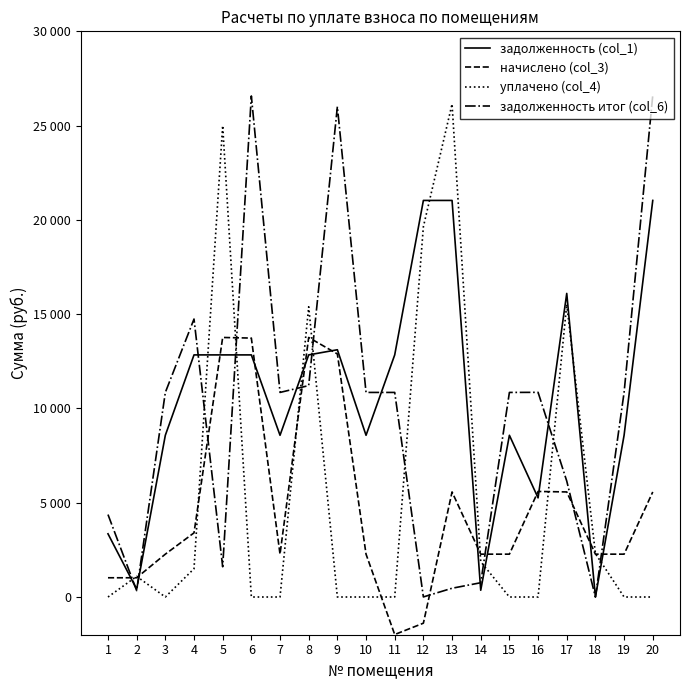

At how many categories does at least one series exceed 16881?

6